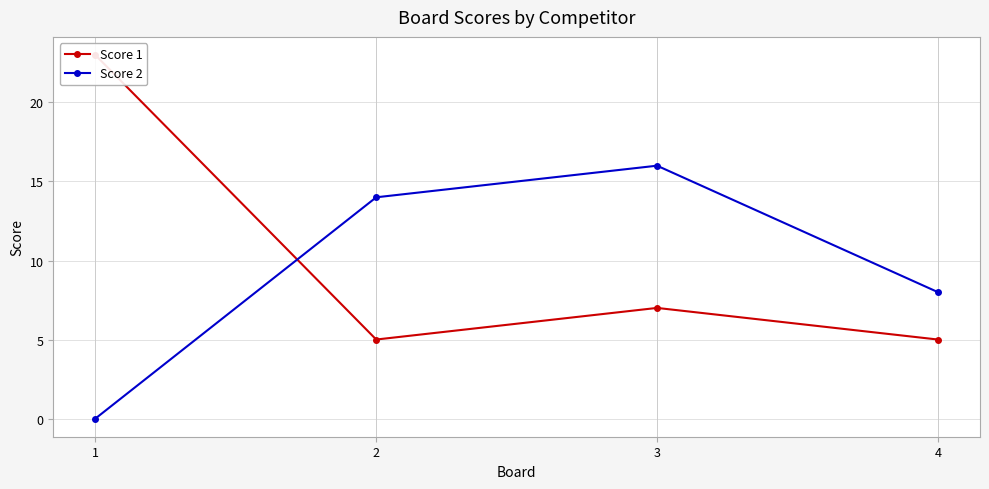

What is the spread (max minus min) of values at 1?

23